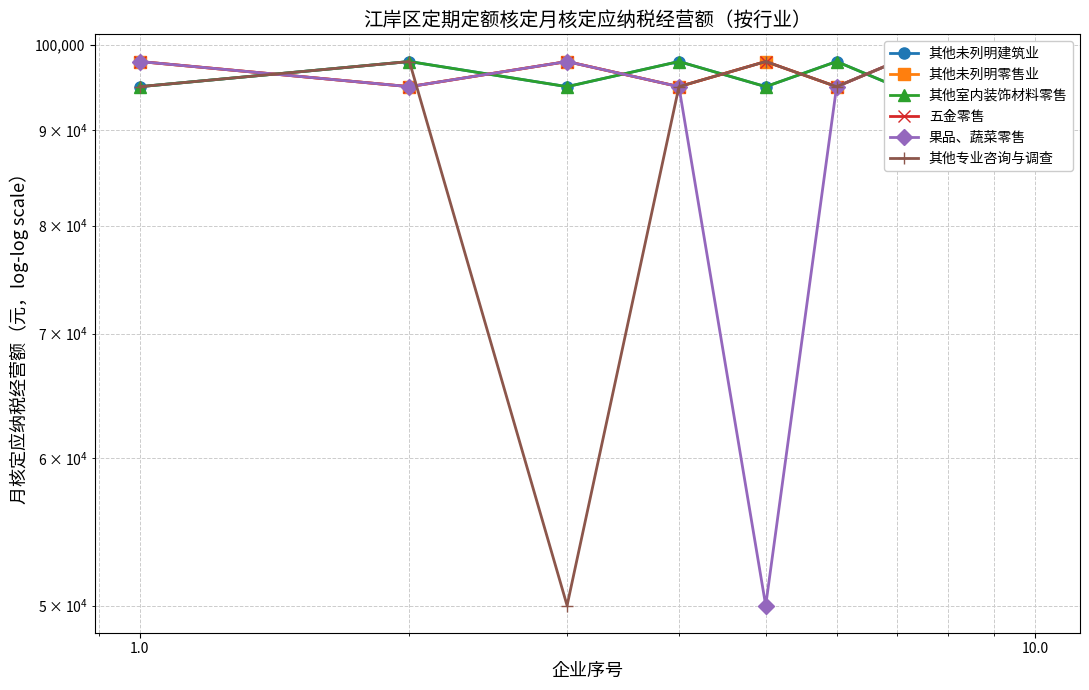

How many data points in 其他专业咨询与调查 are above 95000?

4